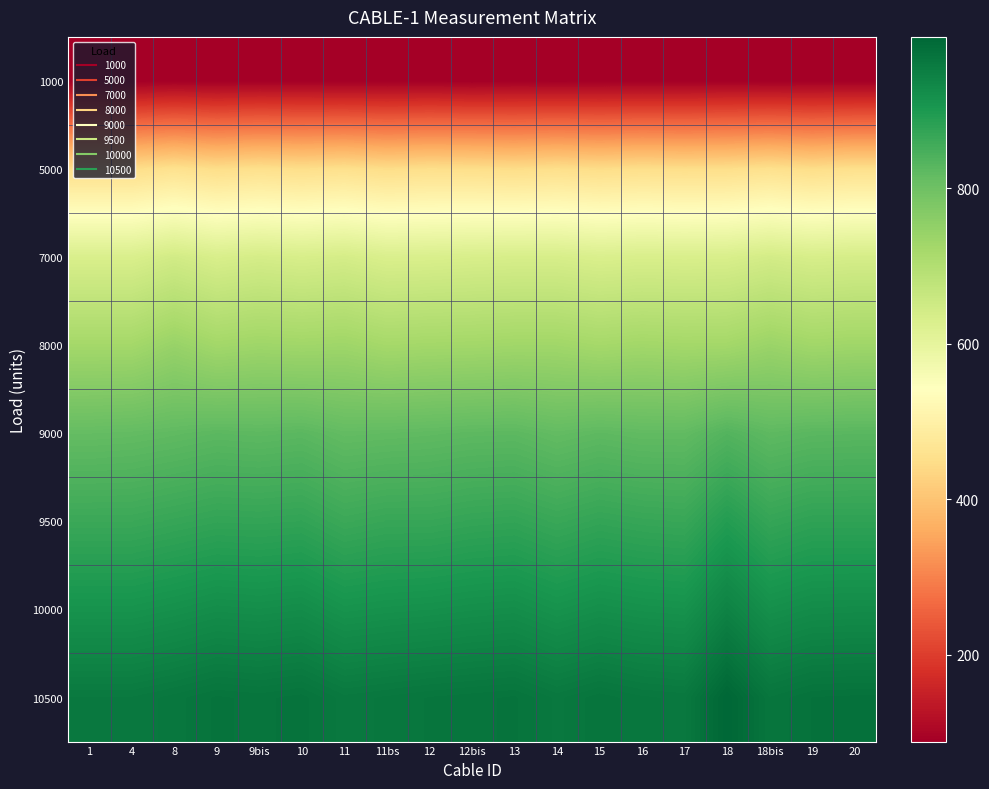

What is the maximum value shown in the chart?

995.0